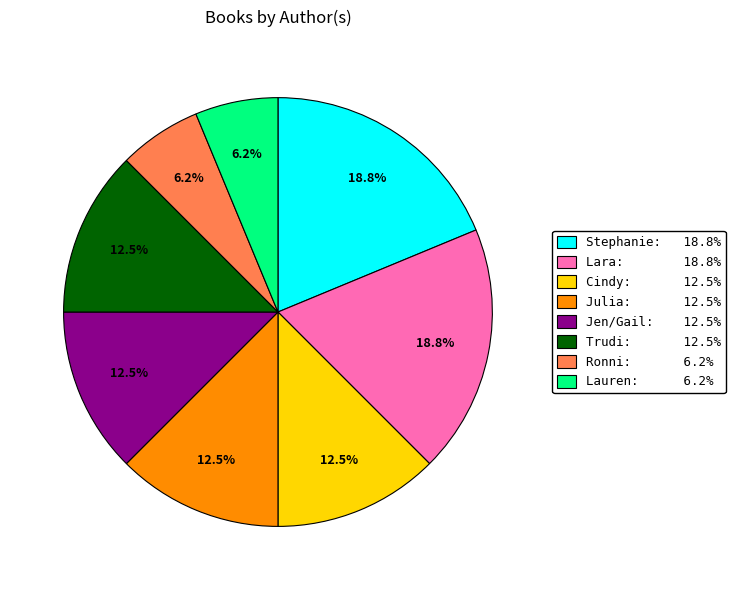

Does any single category account for the majority?

No